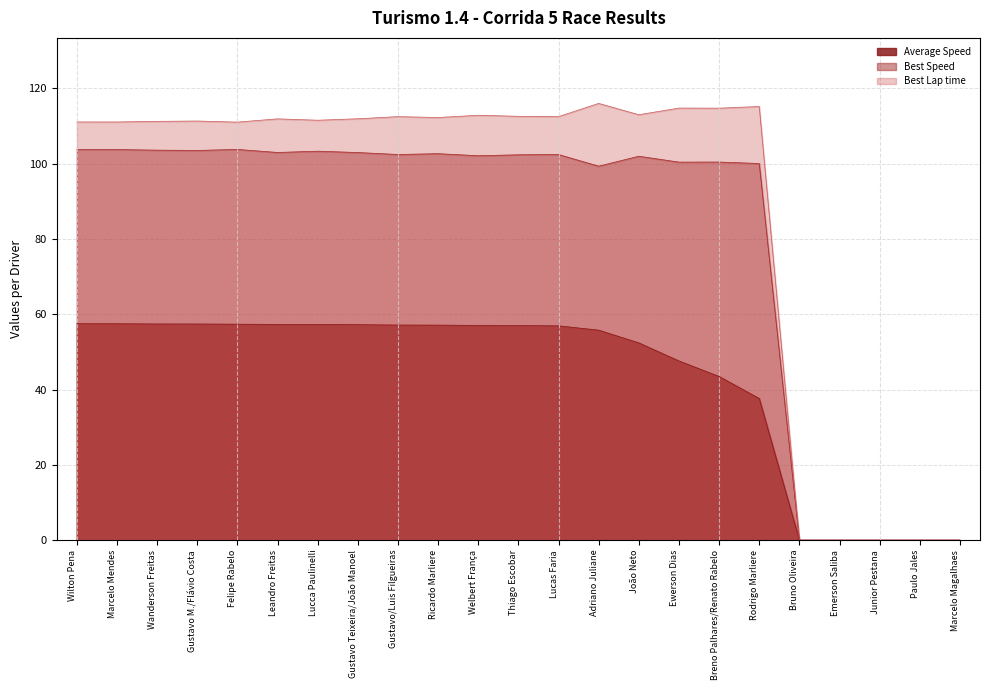

Where is Total Laps nearest to the value 28?

Rodrigo Marliere